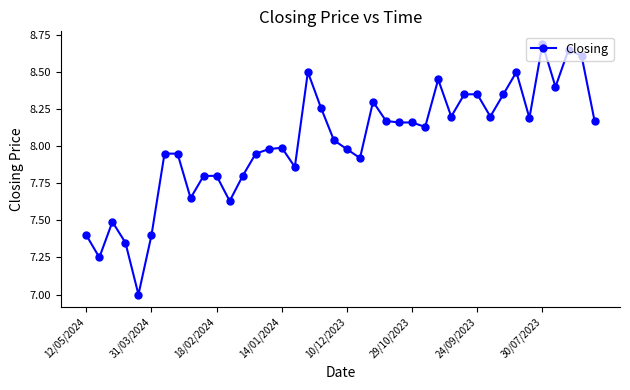

What is the minimum value shown in the chart?

7.0